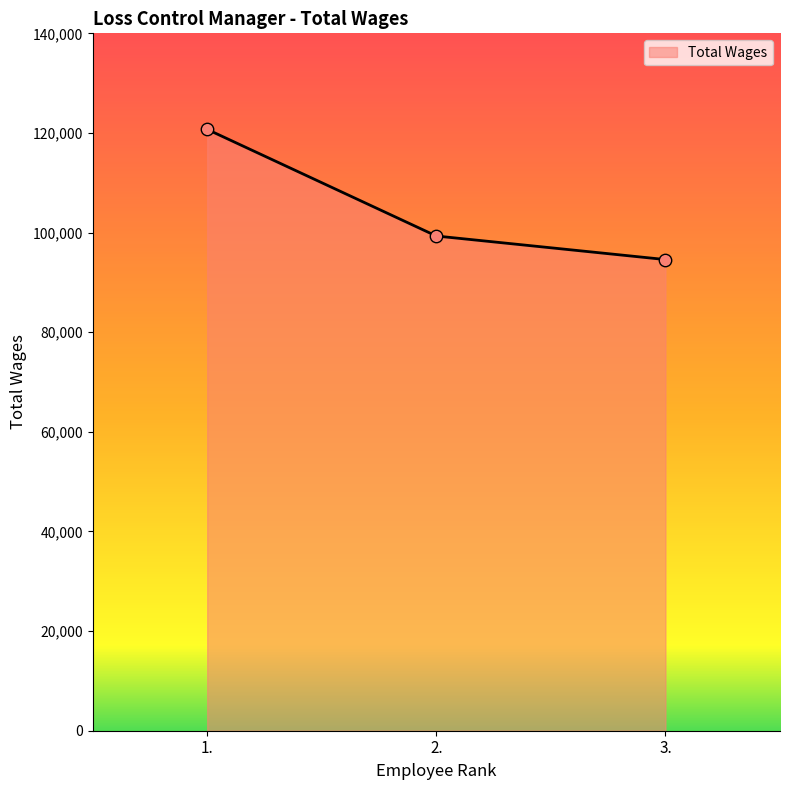

Approximately how many times larger is the value at 2. compared to 3.?

1.0